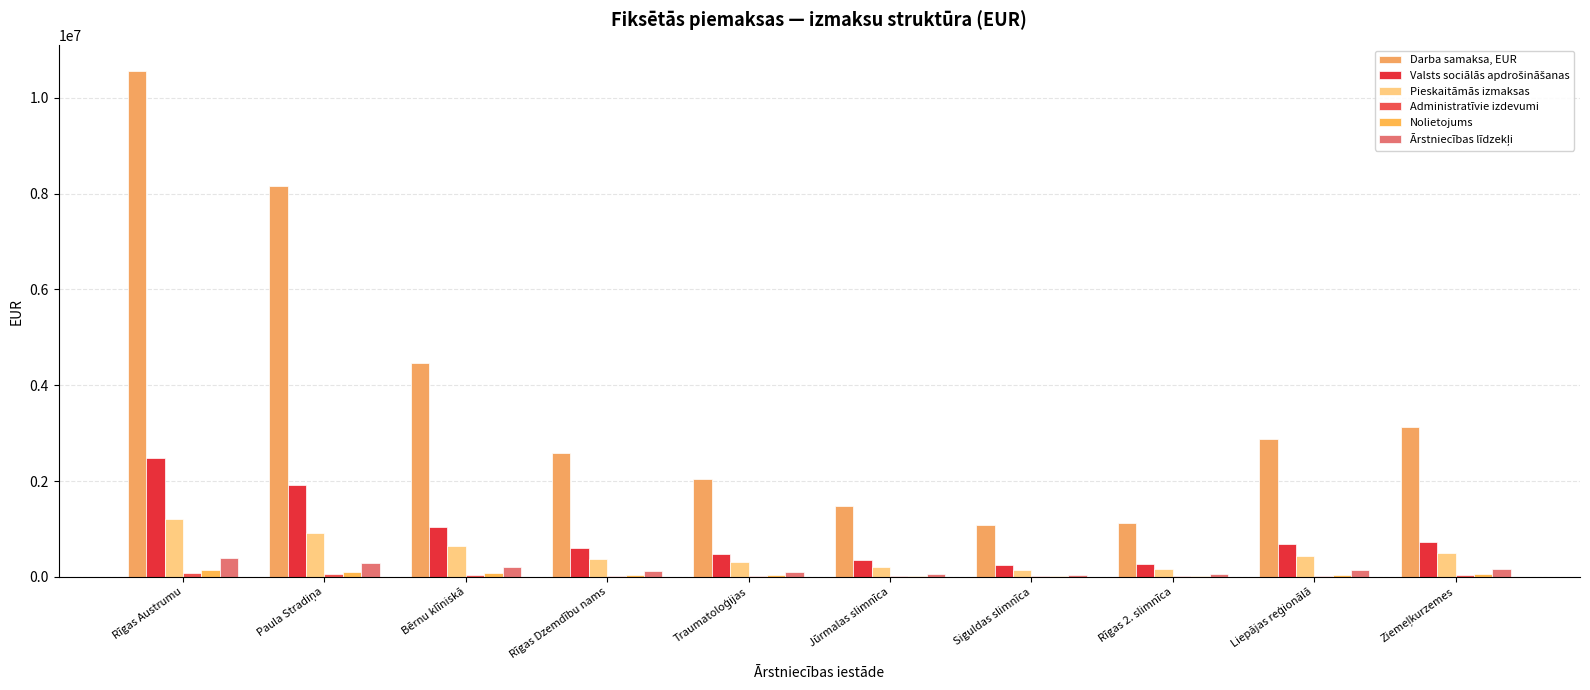

List the labels in order of Nolietojums value, largest first.

Rīgas Austrumu, Paula Stradiņa, Bērnu klīniskā, Ziemeļkurzemes, Liepājas reģionālā, Rīgas Dzemdību nams, Traumatoloģijas, Jūrmalas slimnīca, Rīgas 2. slimnīca, Siguldas slimnīca